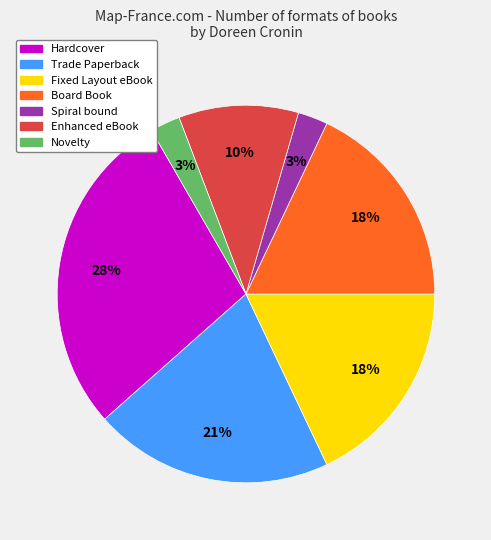

Which category has the biggest portion of the pie?

Hardcover